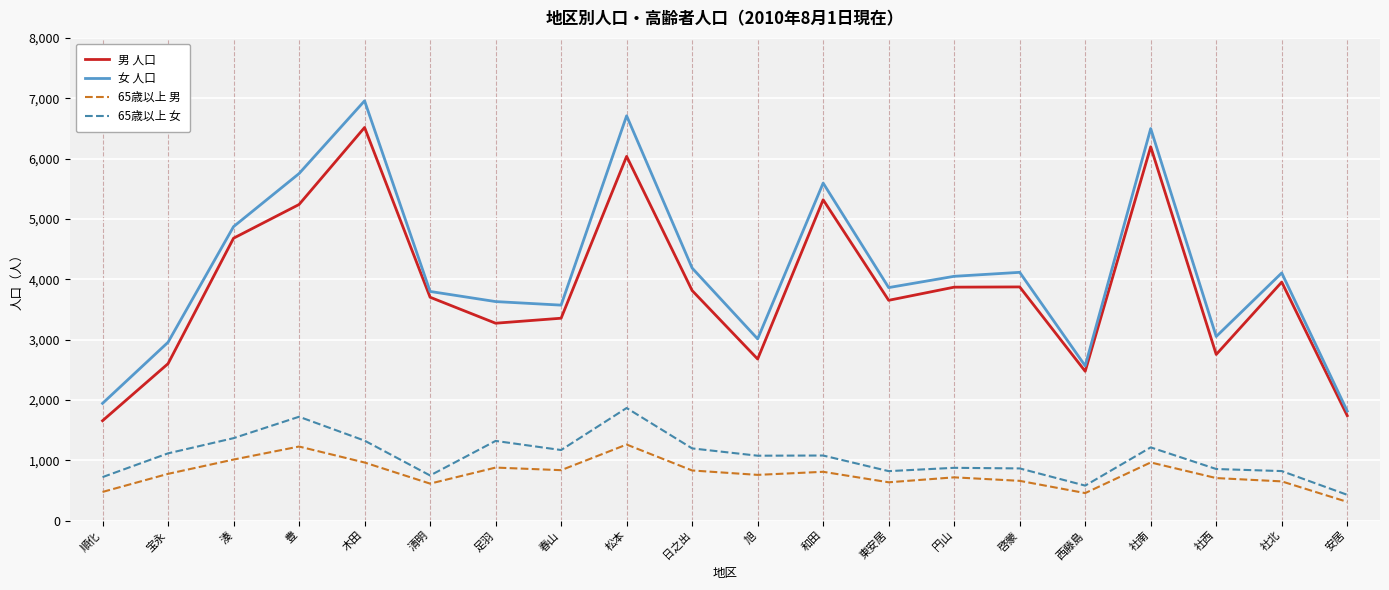

Rank the series at 啓蒙 from lowest to highest value.

65歳以上 男, 65歳以上 女, 男 人口, 女 人口